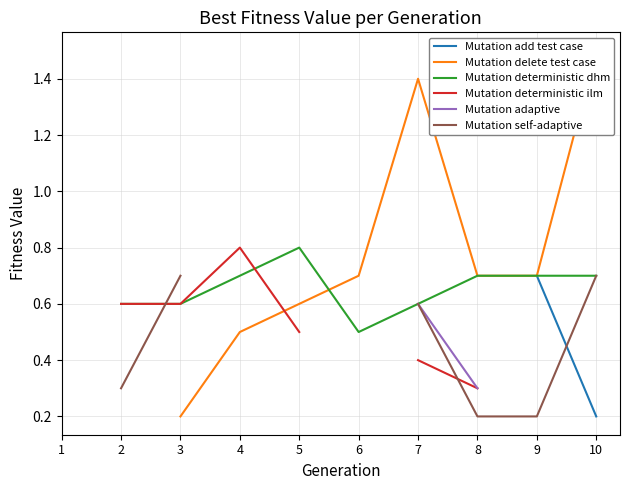

True or false: Mutation adaptive and Mutation deterministic ilm cross at least once.

False